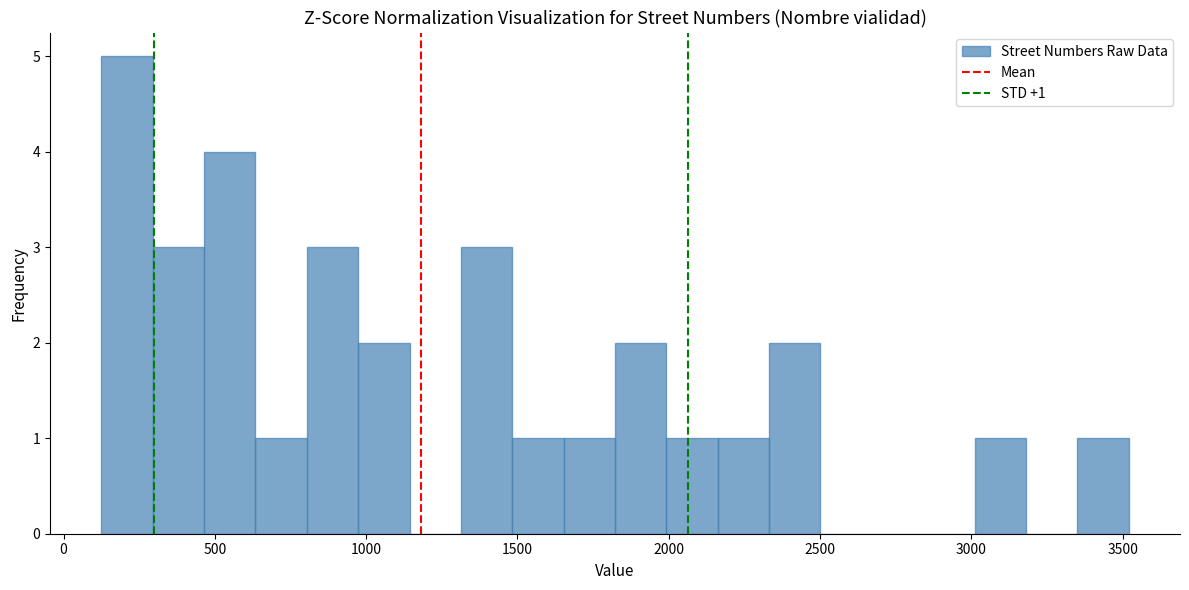

Read against the x-axis, roughly where is the centre of the tallest bar?

200